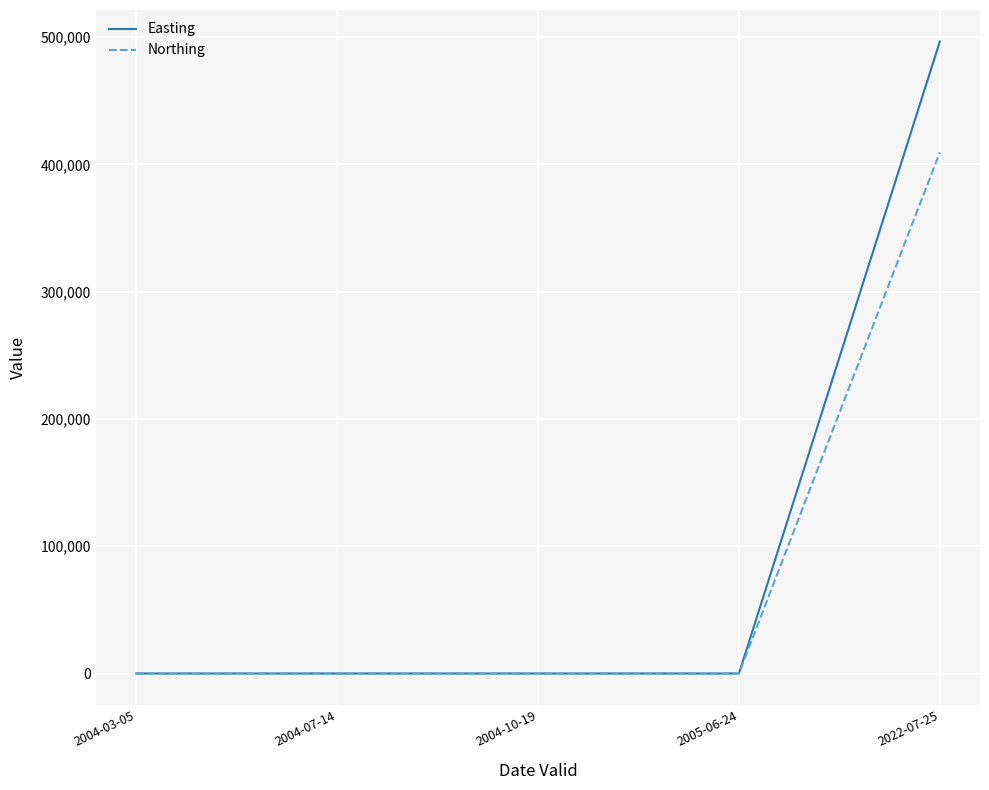

The value of Easting at 2004-10-19 is -243904. True or false?

False